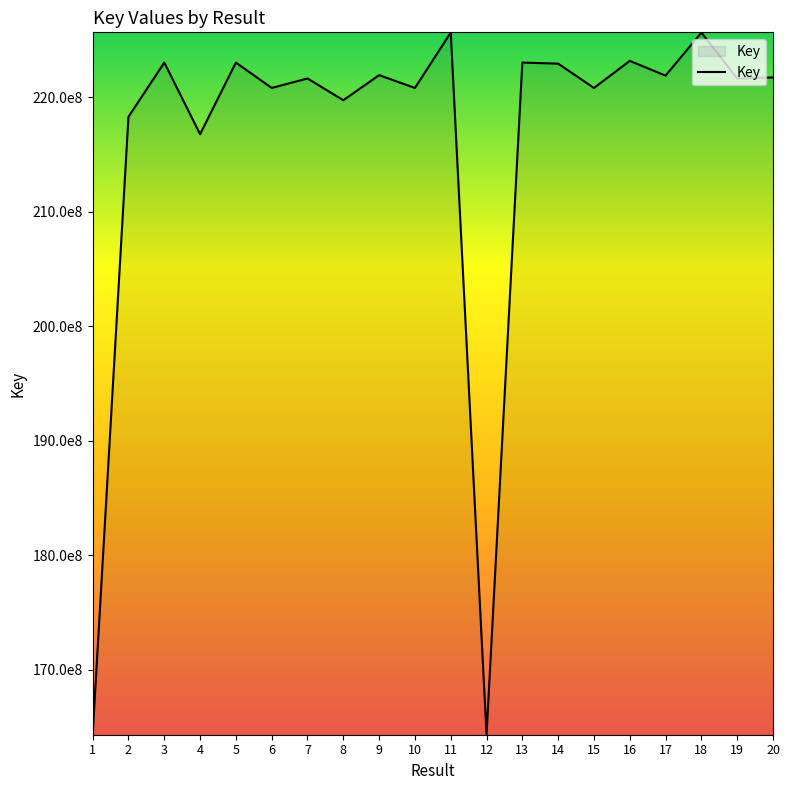

Rank the categories by value from lowest to highest.

12, 1, 4, 2, 8, 15, 10, 6, 19, 7, 20, 17, 9, 14, 13, 5, 3, 16, 11, 18